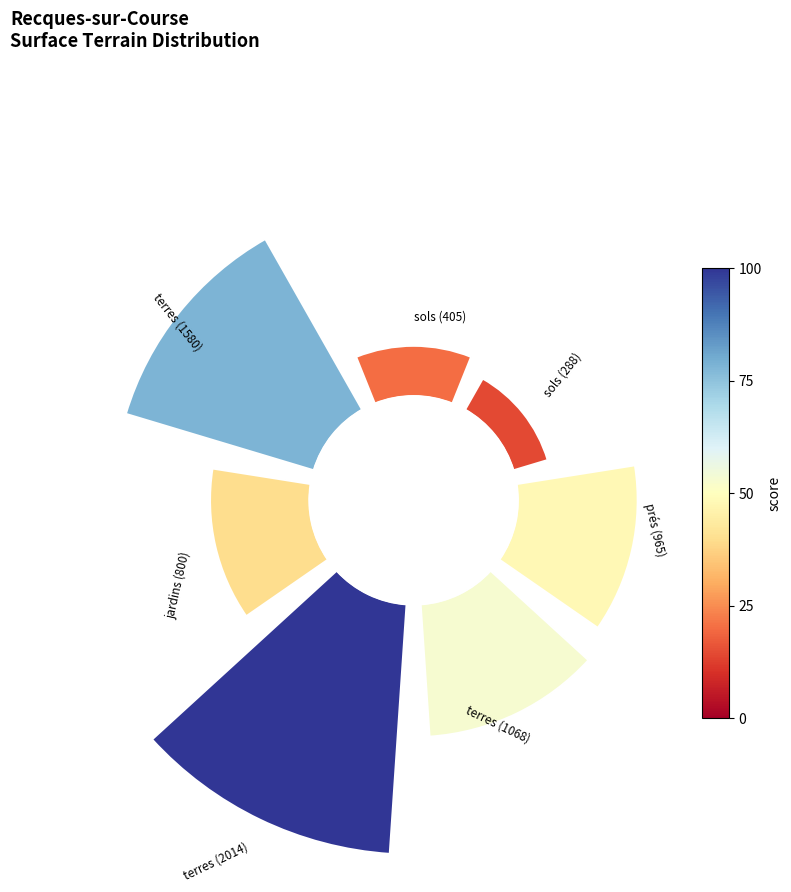

Is it true that 1 is 1% of the pie?

False